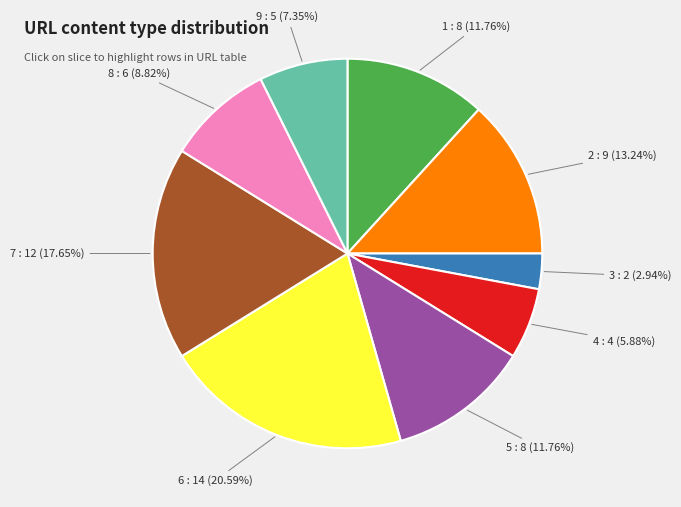

Which category has the smallest portion of the pie?

3 : 2